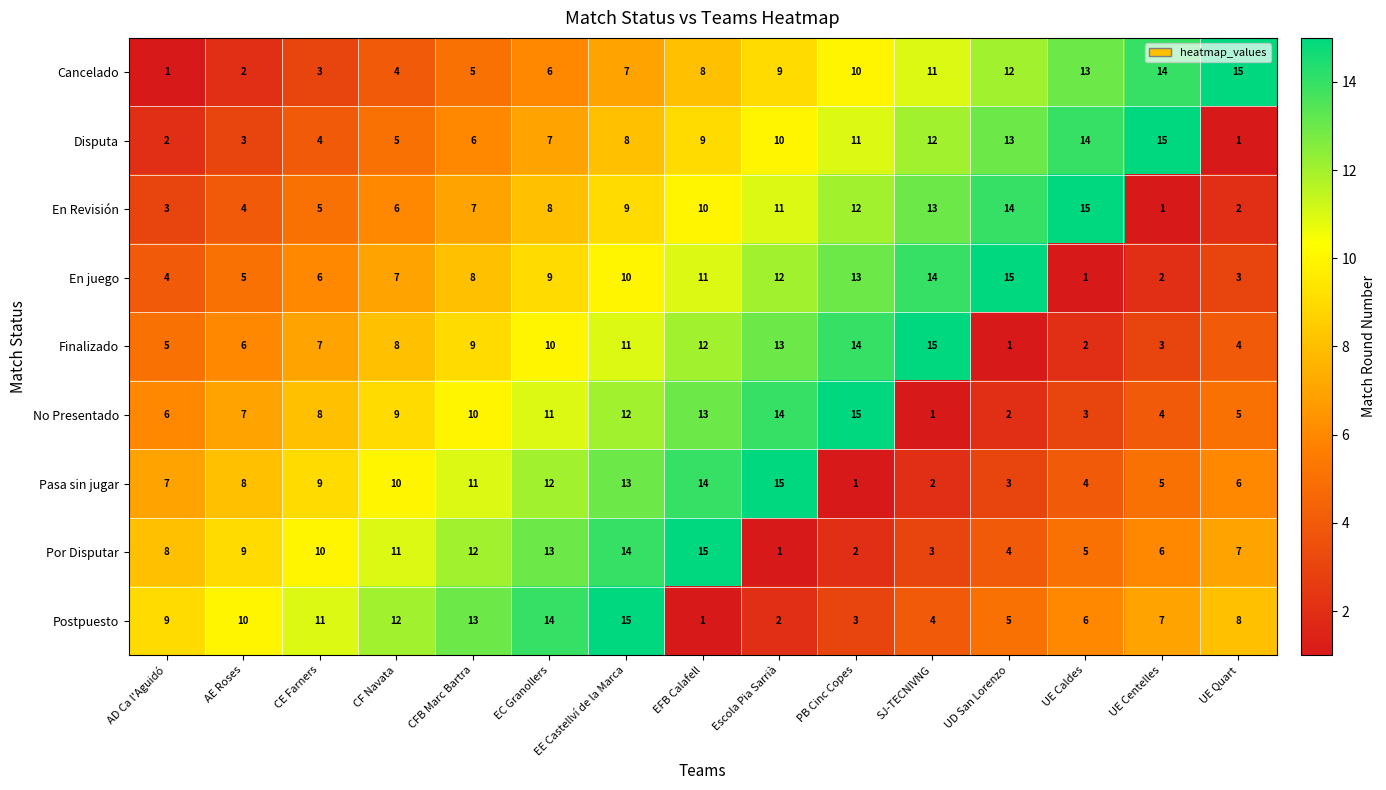

Rank the categories by En juego value from highest to lowest.

UD San Lorenzo, SJ-TECNIVNG, PB Cinc Copes, Escola Pia Sarrià, EFB Calafell, EE Castellví de la Marca, EC Granollers, CFB Marc Bartra, CF Navata, CE Farners, AE Roses, AD Ca l'Aguidó, UE Quart, UE Centelles, UE Caldes